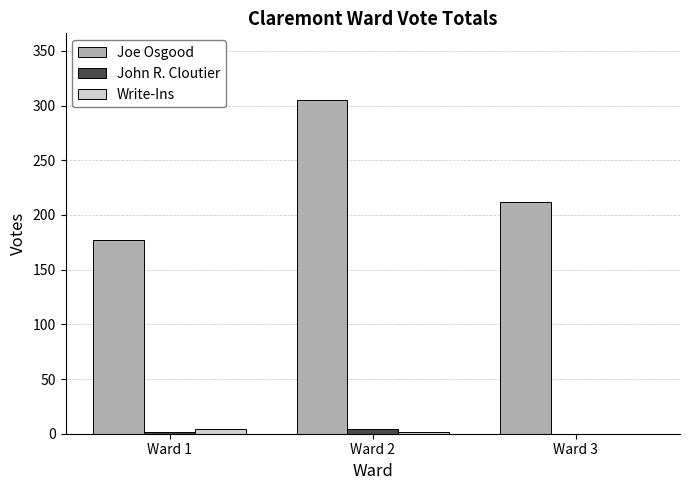

What is the difference between the Write-Ins values at Ward 1 and Ward 3?

4